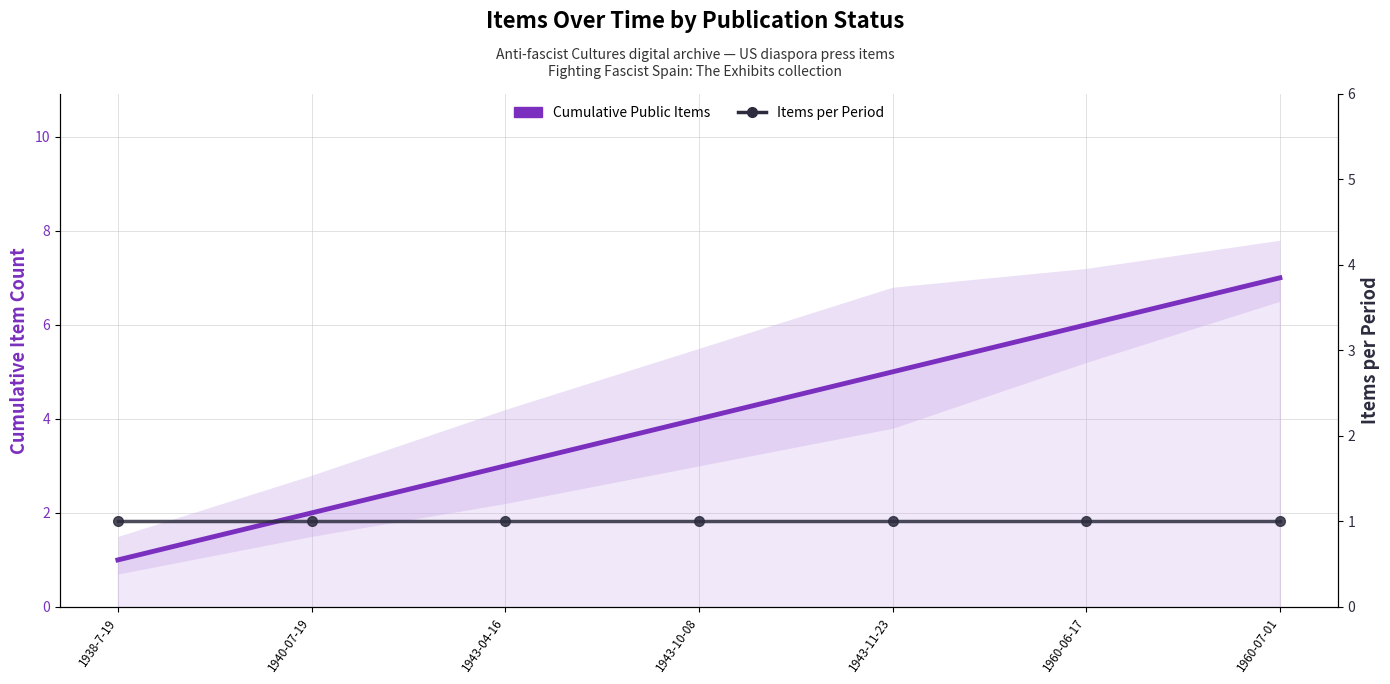

What is the label of the 1st point from the right?

1960-07-01